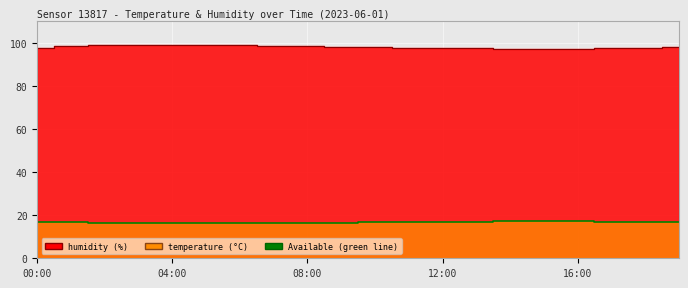

What position from the left is 08:00?

9